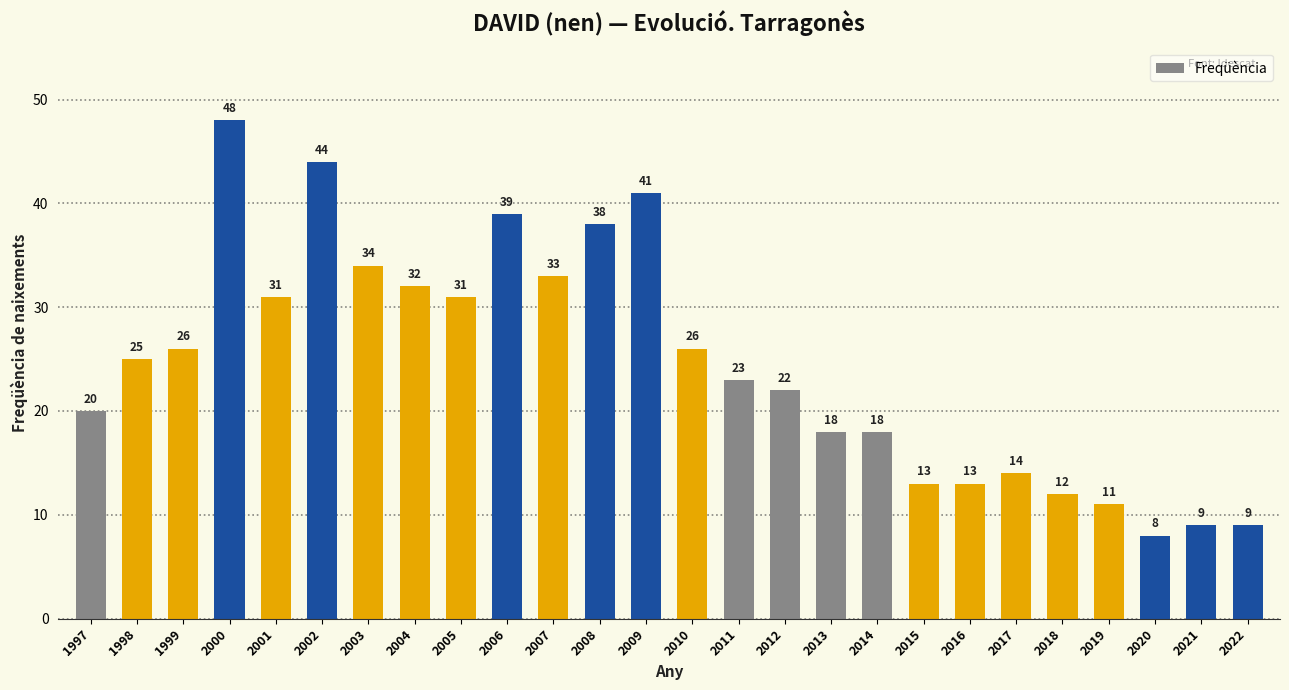

How many distinct data groups are displayed?

1